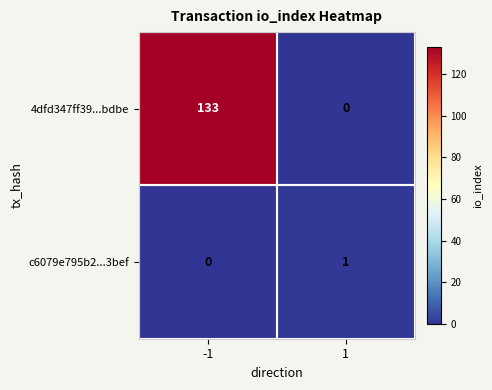

Which series has the largest total across all categories?

4dfd347ff39...bdbe